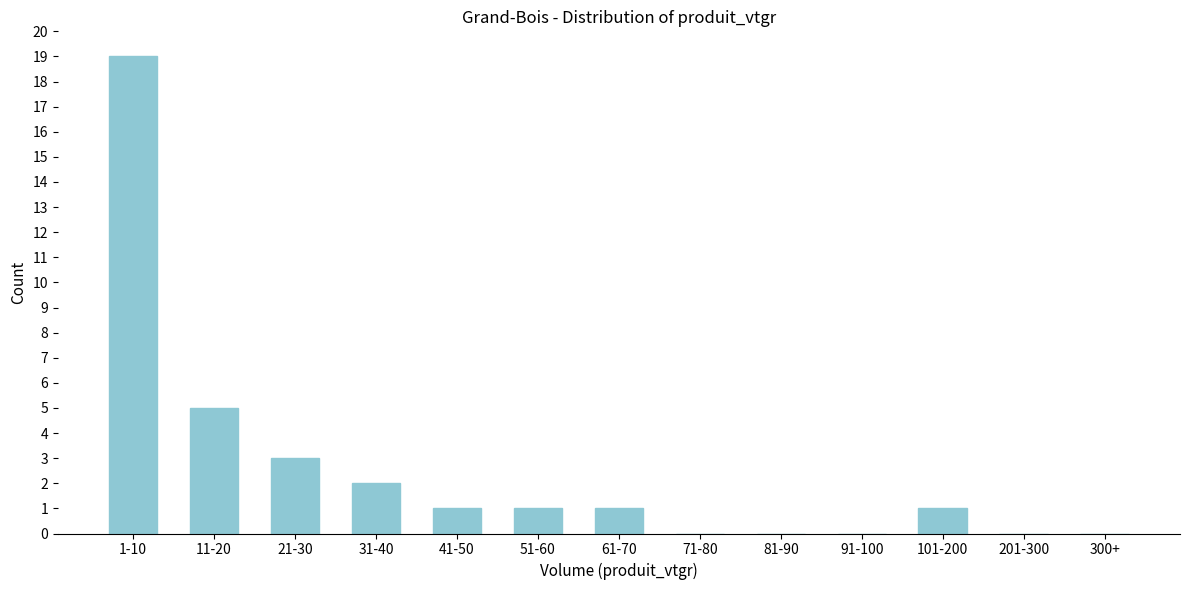

Reading left to right, what are all the values shown in this chart?

1-10=19	11-20=5	21-30=3	31-40=2	41-50=1	51-60=1	61-70=1	71-80=0	81-90=0	91-100=0	101-200=1	201-300=0	300+=0